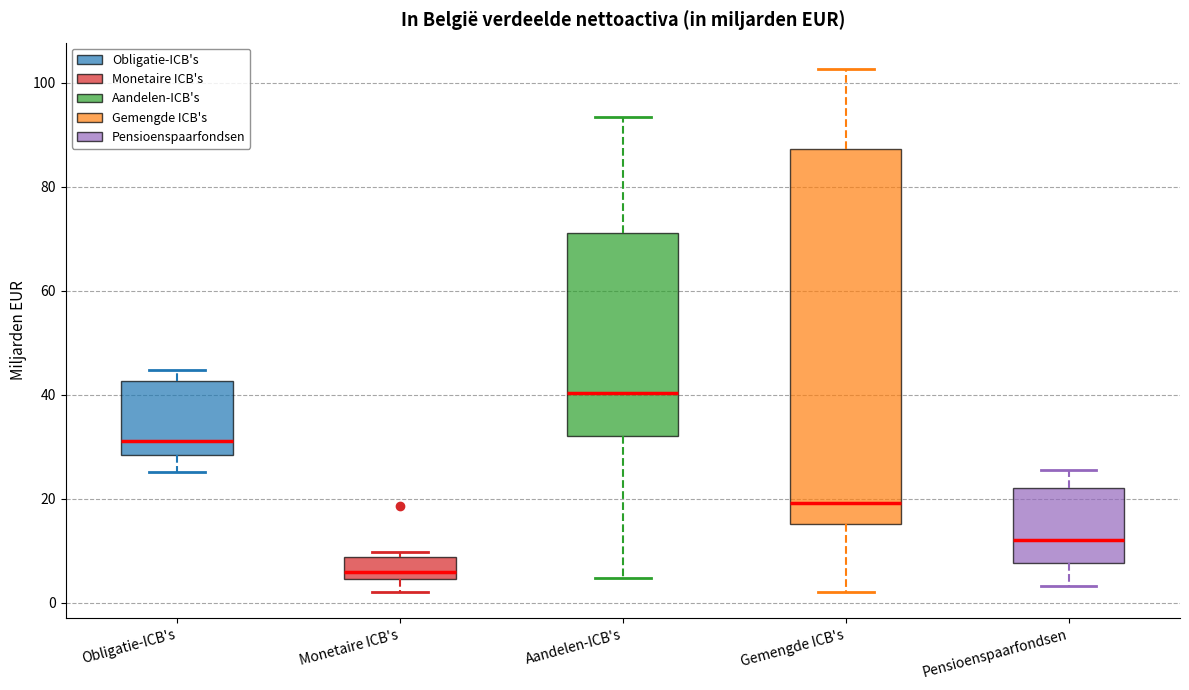

Reading left to right, transcribe this box plot: for each box, give where its median line is, the range the box spans, and where its two whiskers end, as read against the y-axis. The values are not printed on the chart, so give them approximately, as read against the axis.

Obligatie-ICB's: median 32, box 28 to 42, whiskers 26 to 44
Monetaire ICB's: median 6, box 4 to 8, whiskers 2 to 10
Aandelen-ICB's: median 40, box 32 to 72, whiskers 4 to 94
Gemengde ICB's: median 20, box 16 to 88, whiskers 2 to 102
Pensioenspaarfondsen: median 12, box 8 to 22, whiskers 4 to 26